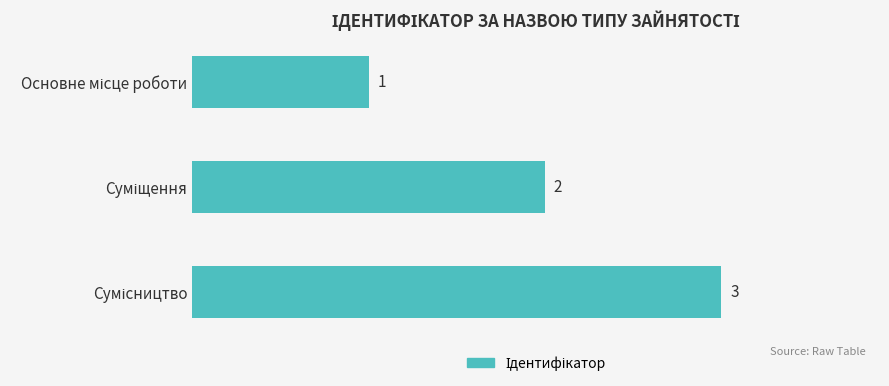

What is the value of the 1st bar from the top?

1